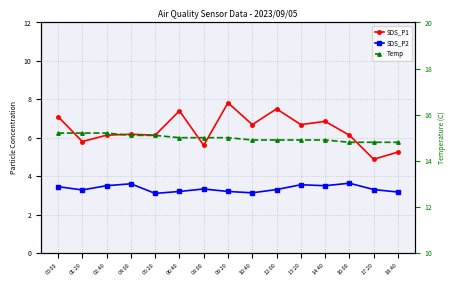

What is the minimum value for SDS_P1?

4.9